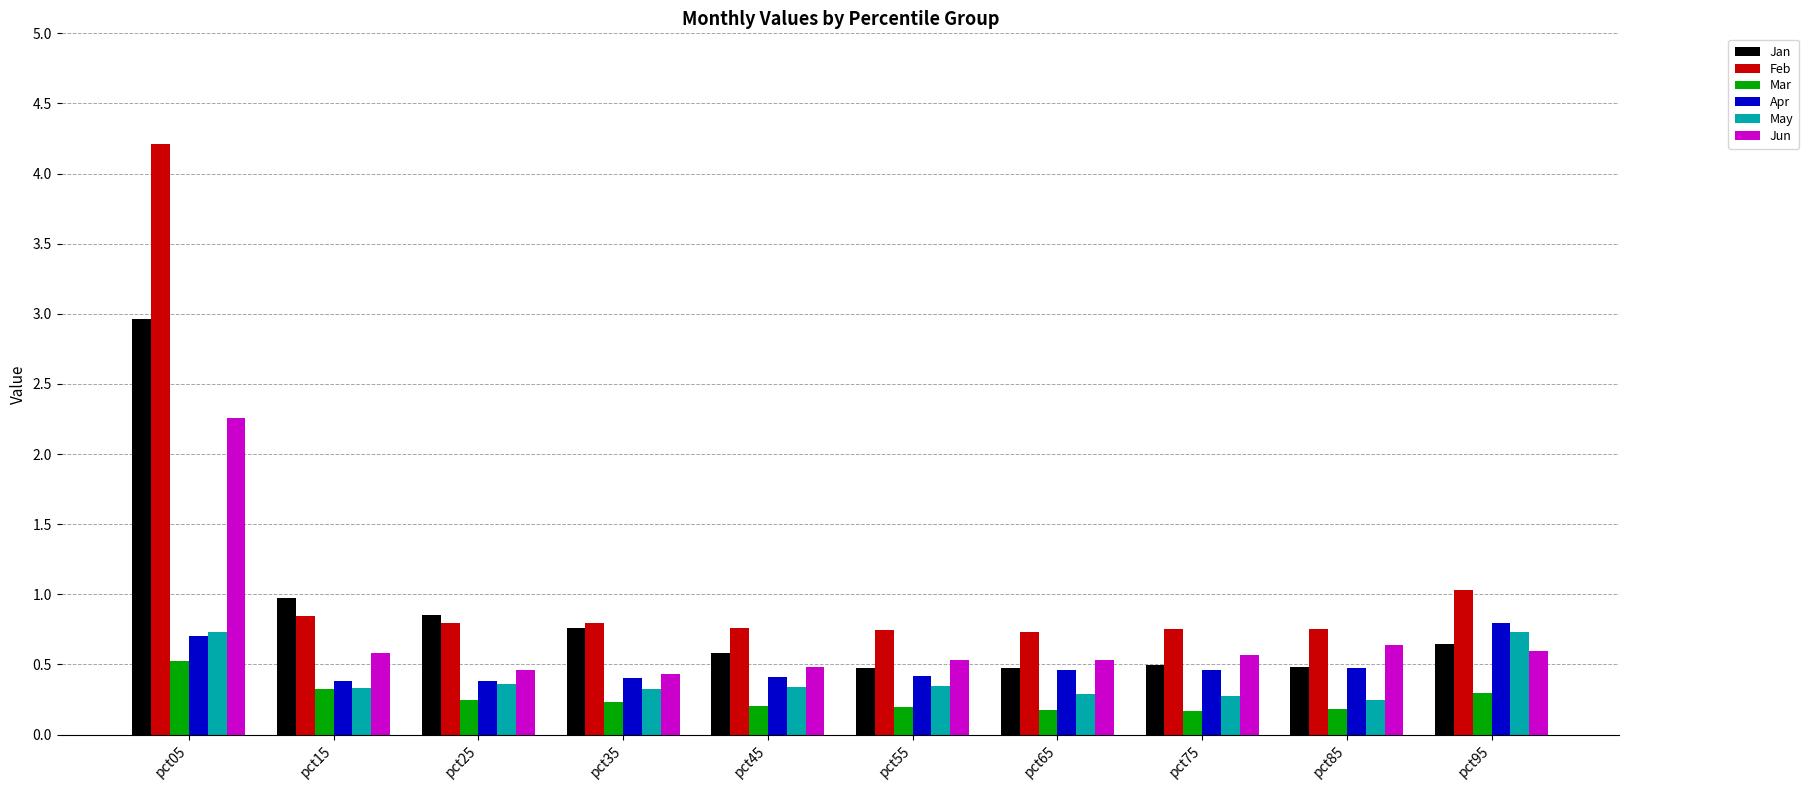

What is the approximate value of Jun at pct75?

0.6